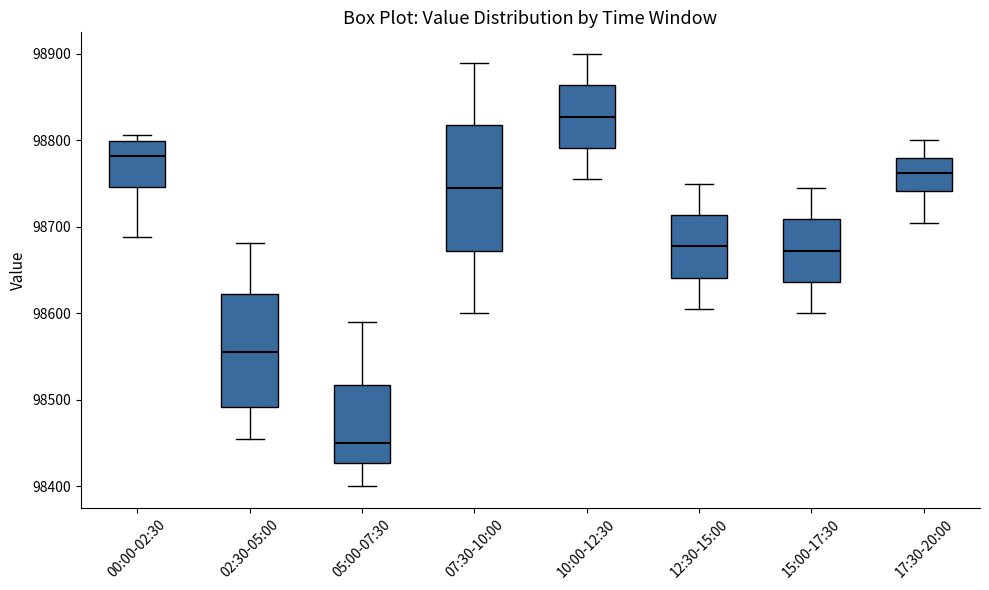

Reading left to right, read every box against the y-axis: the position of its median line, the range the box covers, and the ends of its whiskers. The values are not printed on the chart, so give them approximately, as read against the axis.

00:00-02:30: median 98780, box 98750 to 98800, whiskers 98690 to 98810
02:30-05:00: median 98560, box 98490 to 98620, whiskers 98460 to 98680
05:00-07:30: median 98450, box 98430 to 98520, whiskers 98400 to 98590
07:30-10:00: median 98750, box 98670 to 98820, whiskers 98600 to 98890
10:00-12:30: median 98830, box 98790 to 98860, whiskers 98760 to 98900
12:30-15:00: median 98680, box 98640 to 98710, whiskers 98610 to 98750
15:00-17:30: median 98670, box 98640 to 98710, whiskers 98600 to 98750
17:30-20:00: median 98760, box 98740 to 98780, whiskers 98710 to 98800